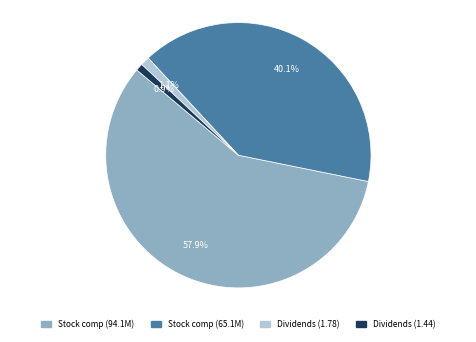

Combined, what portion of the pie is Dividends (1.44) and Stock comp (65.1M)?

41.0%